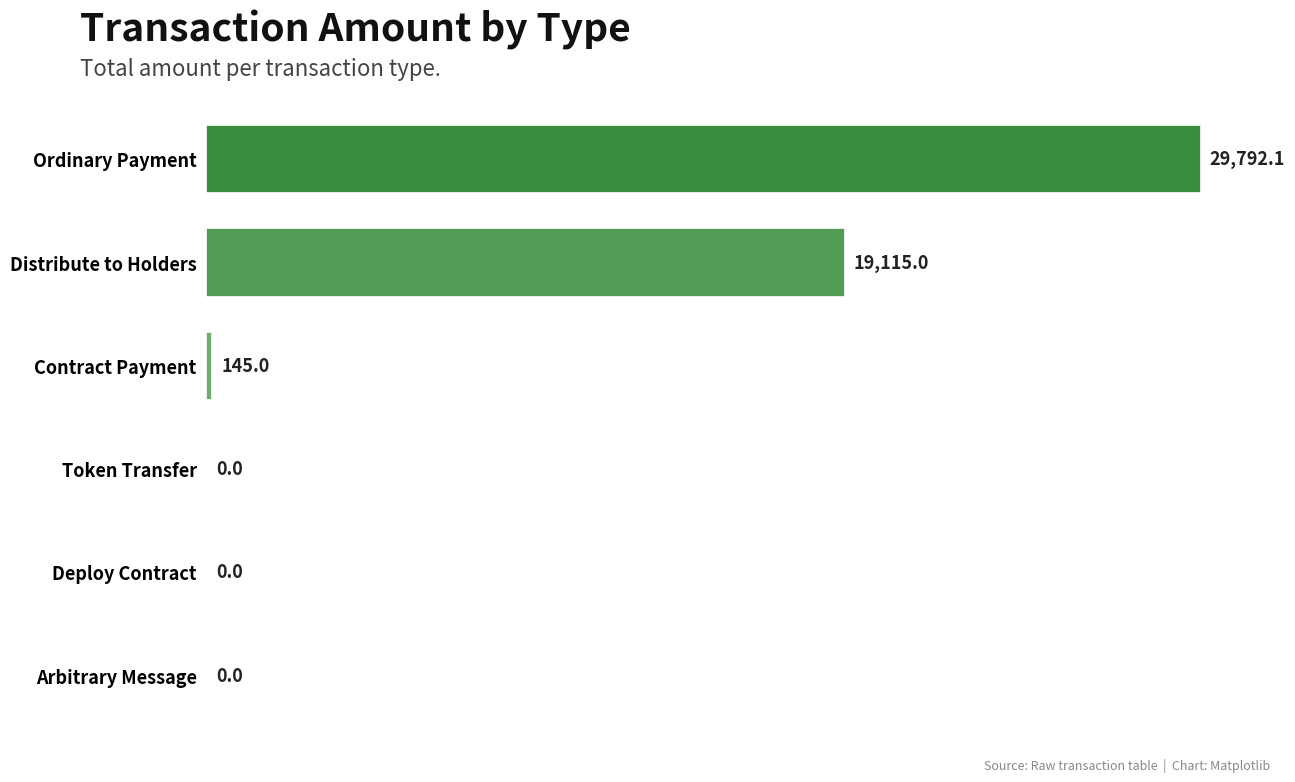

What value does the data have at Ordinary Payment?

29792.1